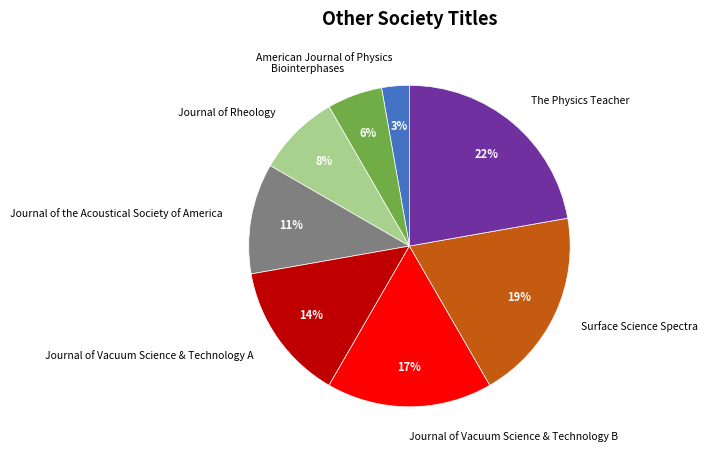

Combined, do Journal of Rheology and American Journal of Physics account for over 50%?

No